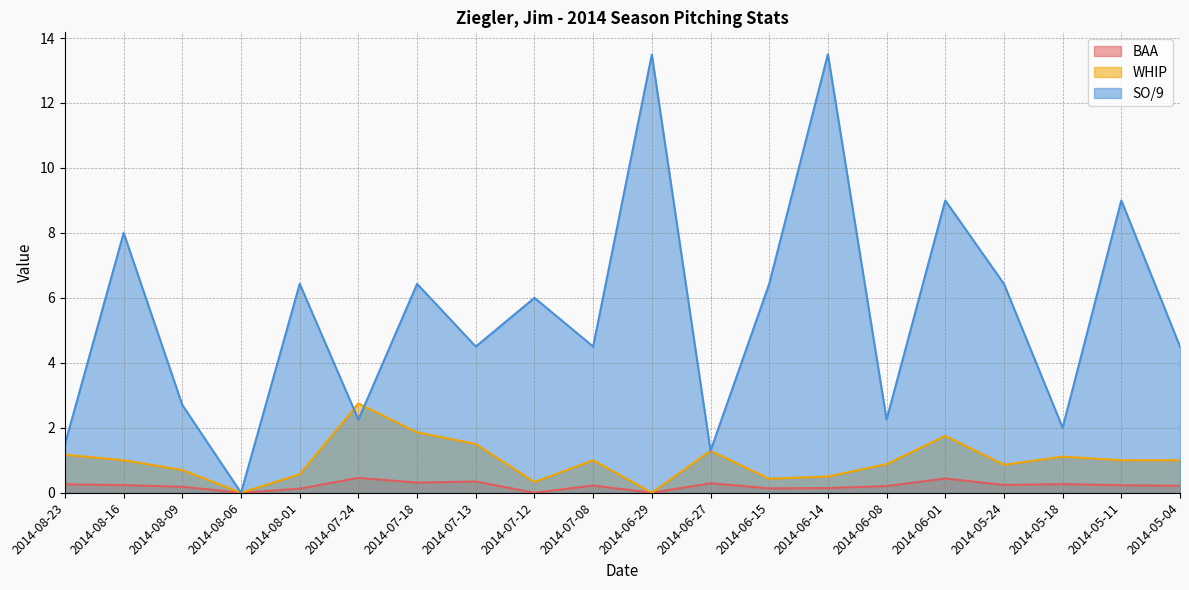

Reading left to right, extract all data points from this chart.

BAA: 2014-08-23=0.3	2014-08-16=0.2	2014-08-09=0.2	2014-08-06=0.0	2014-08-01=0.1	2014-07-24=0.5	2014-07-18=0.3	2014-07-13=0.3	2014-07-12=0.0	2014-07-08=0.2	2014-06-29=0.0	2014-06-27=0.3	2014-06-15=0.1	2014-06-14=0.1	2014-06-08=0.2	2014-06-01=0.4	2014-05-24=0.2	2014-05-18=0.3	2014-05-11=0.2	2014-05-04=0.2
WHIP: 2014-08-23=1.2	2014-08-16=1.0	2014-08-09=0.7	2014-08-06=0.0	2014-08-01=0.6	2014-07-24=2.8	2014-07-18=1.9	2014-07-13=1.5	2014-07-12=0.3	2014-07-08=1.0	2014-06-29=0.0	2014-06-27=1.3	2014-06-15=0.4	2014-06-14=0.5	2014-06-08=0.9	2014-06-01=1.8	2014-05-24=0.9	2014-05-18=1.1	2014-05-11=1.0	2014-05-04=1.0
SO/9: 2014-08-23=1.5	2014-08-16=8.0	2014-08-09=2.7	2014-08-06=0.0	2014-08-01=6.4	2014-07-24=2.2	2014-07-18=6.4	2014-07-13=4.5	2014-07-12=6.0	2014-07-08=4.5	2014-06-29=13.5	2014-06-27=1.3	2014-06-15=6.4	2014-06-14=13.5	2014-06-08=2.2	2014-06-01=9.0	2014-05-24=6.4	2014-05-18=2.0	2014-05-11=9.0	2014-05-04=4.5